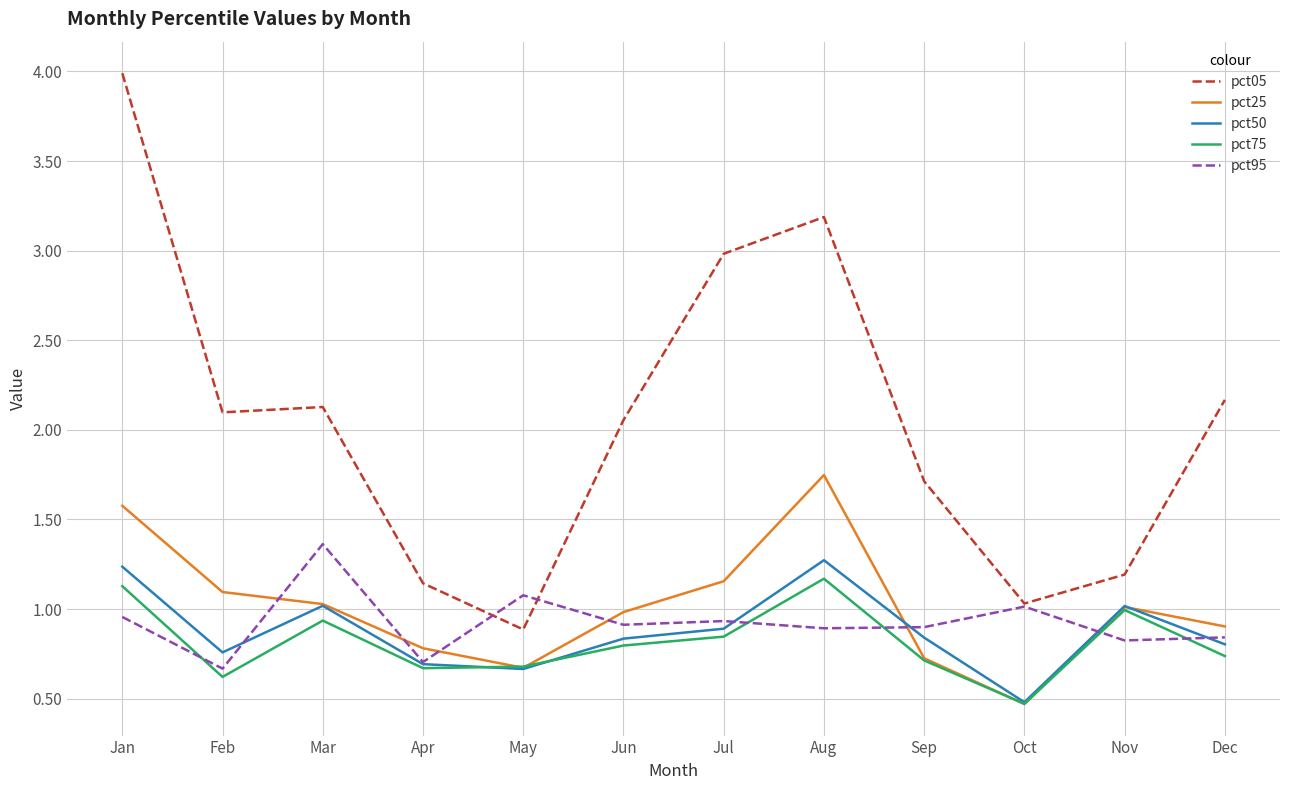

Which series ends up on top after the final intersection of pct25 and pct50?

pct25